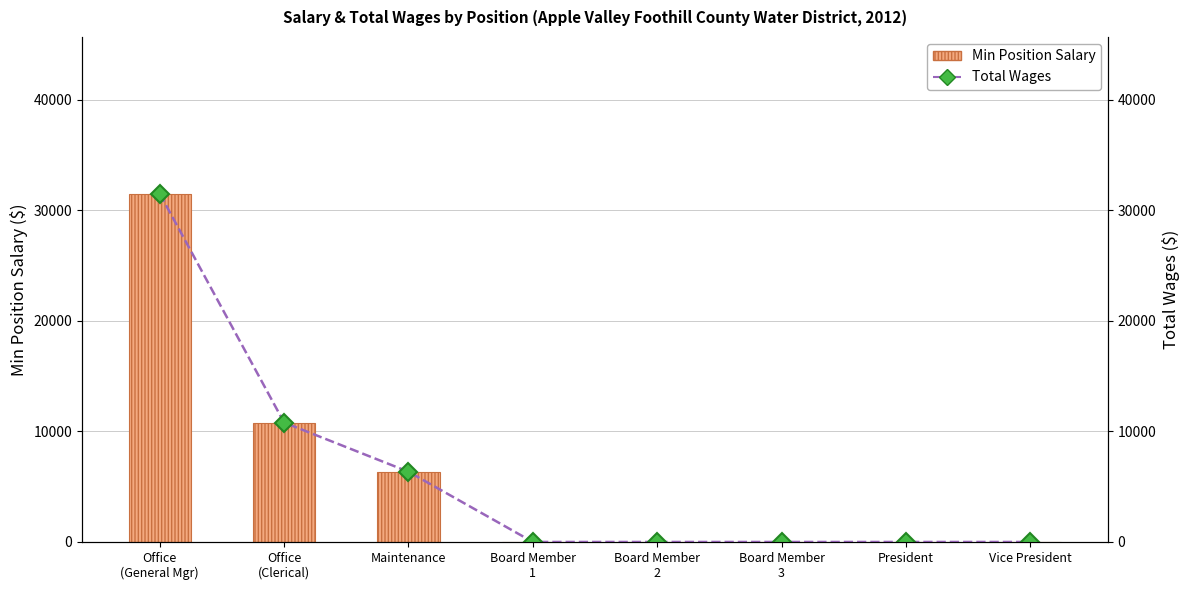

Which series has the widest spread of values?

Min Position Salary